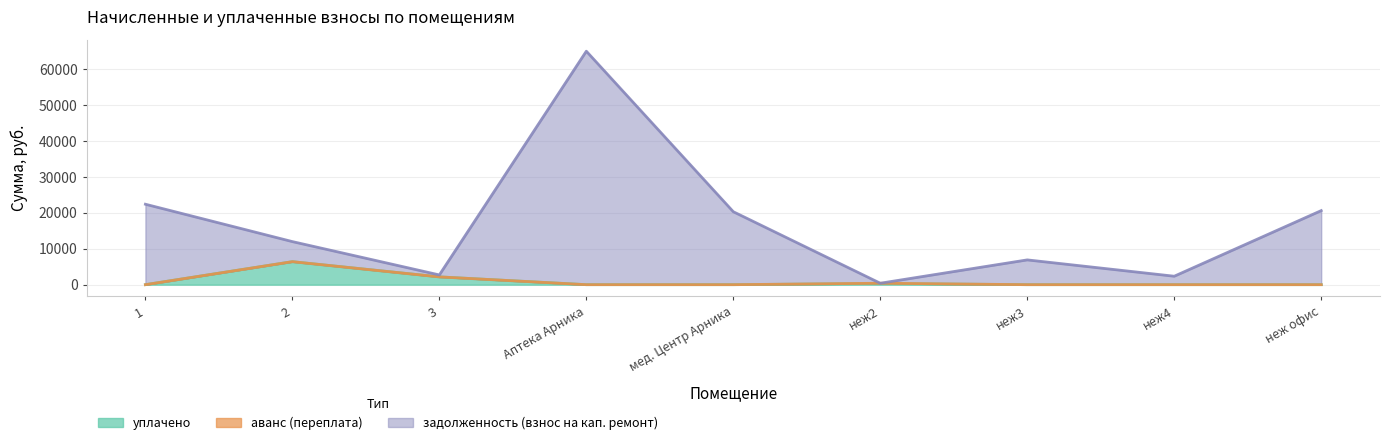

Which category has the highest value in the уплачено series?

2